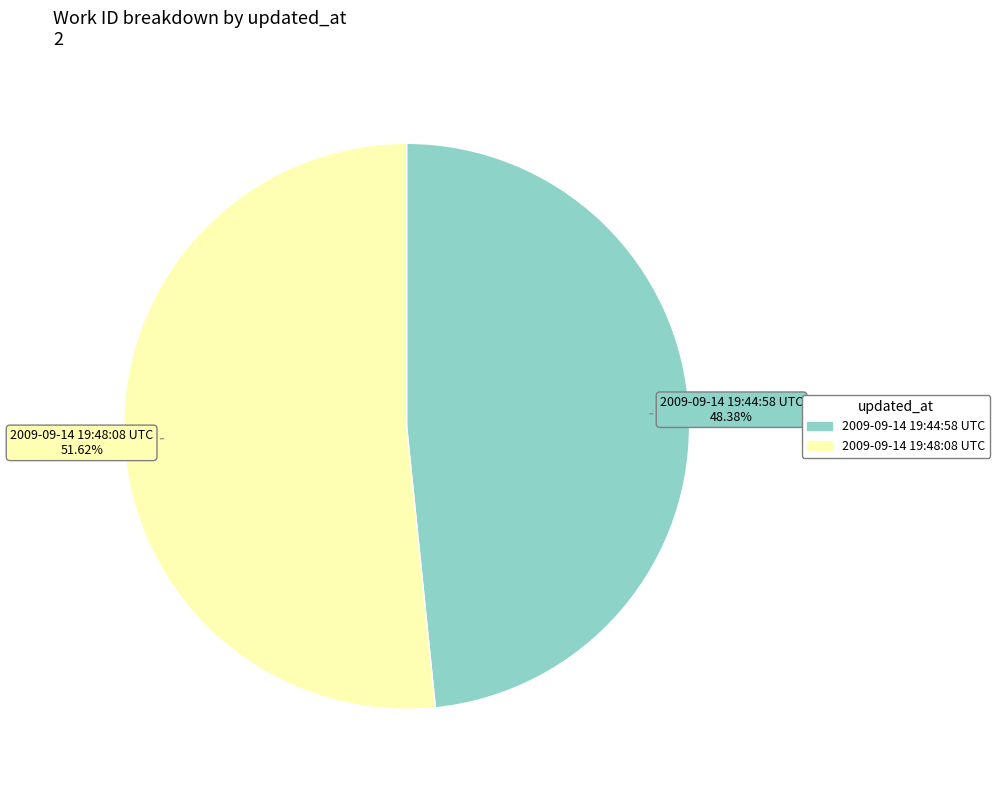

What percentage is NOT represented by 2009-09-14 19:44:58 UTC?

51.6%